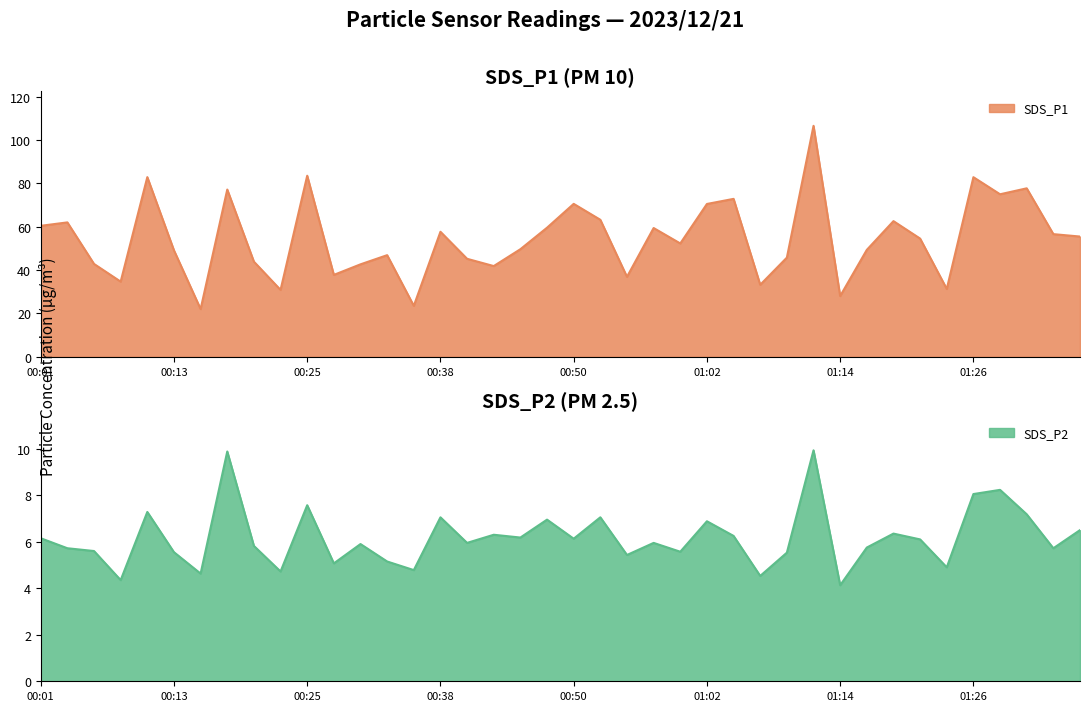

True or false: SDS_P2 has a value of 6.2 at 00:45.

True